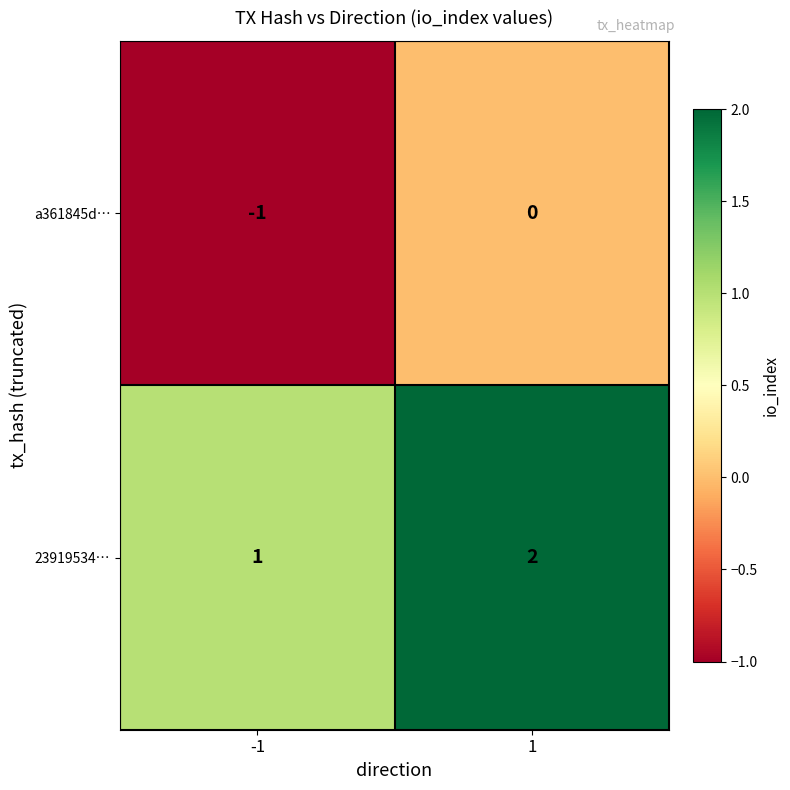

What is the difference between the highest and lowest values at 1?

2